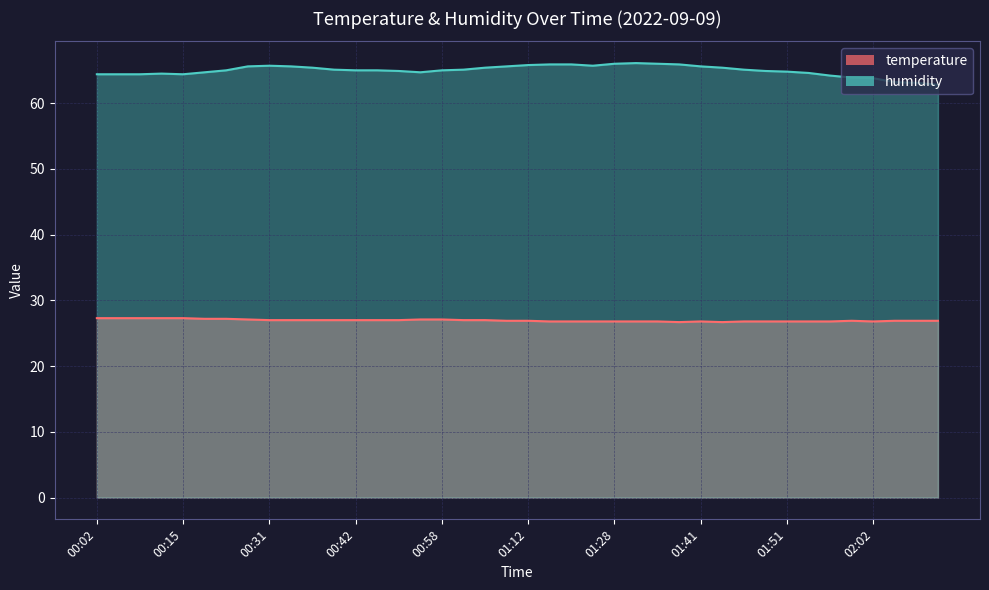

List the series in order of their peak value, lowest first.

temperature, humidity